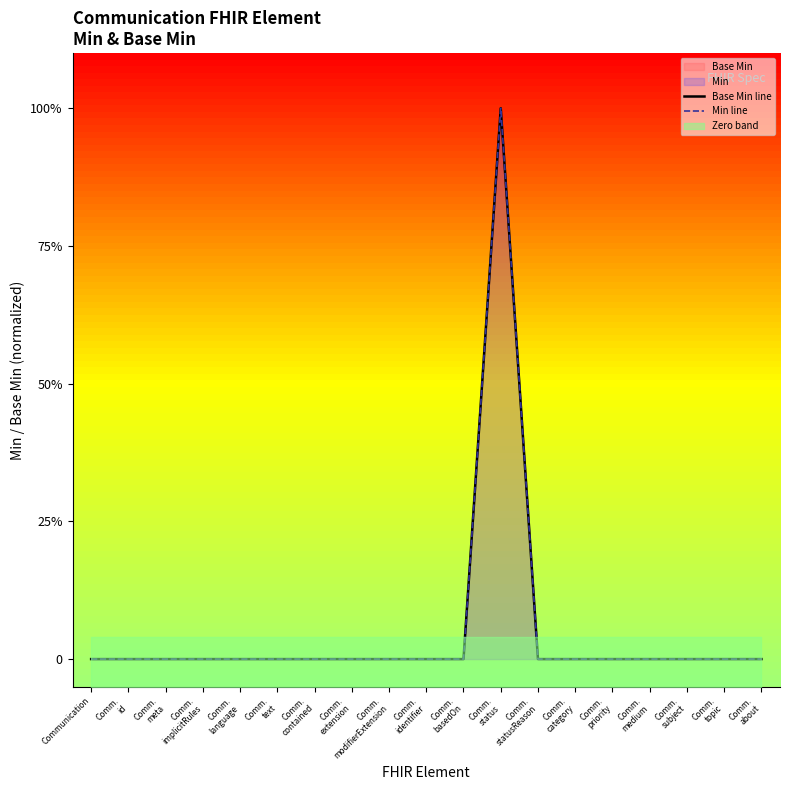

At which category does the chart reach its minimum across all series?

Communication